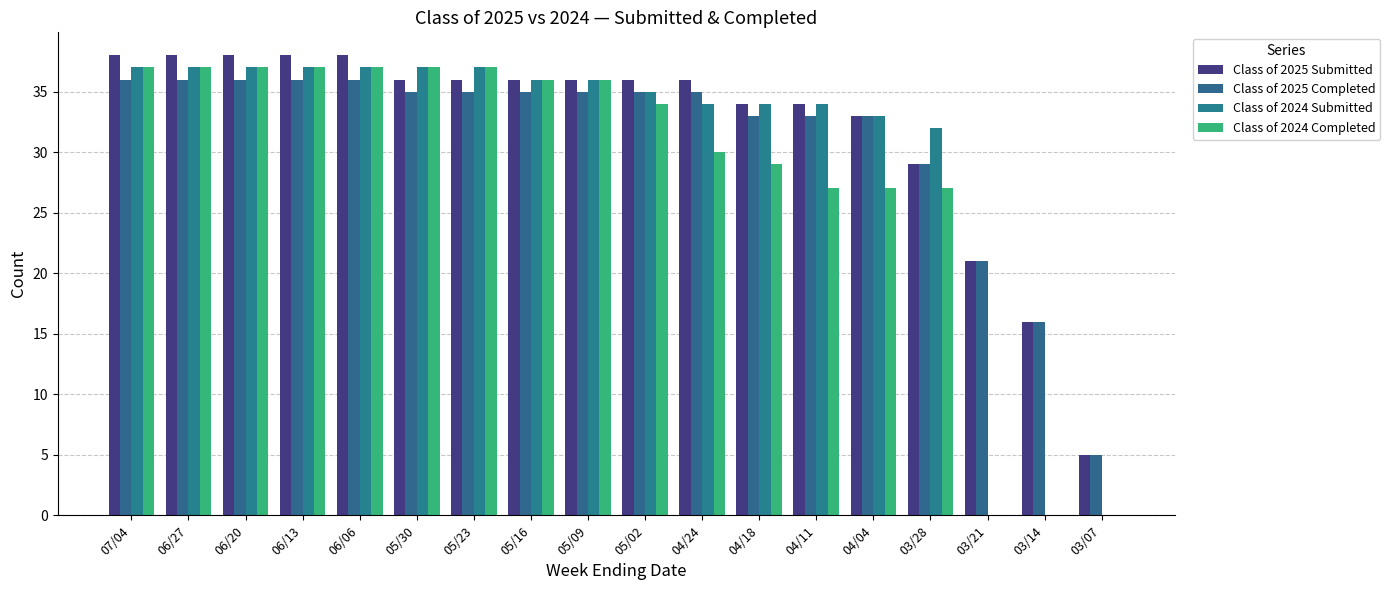

What is the total value across all series at 03/14?

32